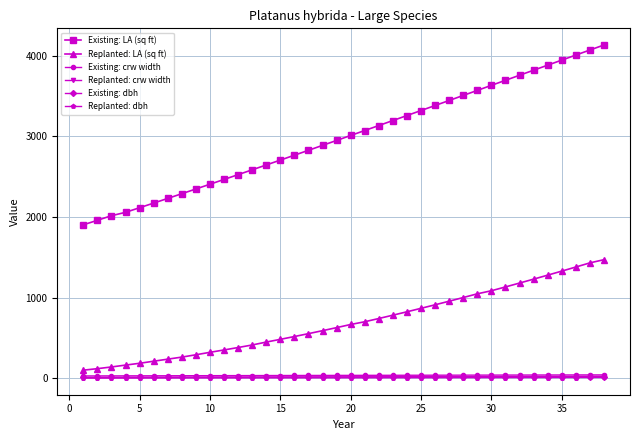

What is the lowest value of the Existing: dbh series?

10.0